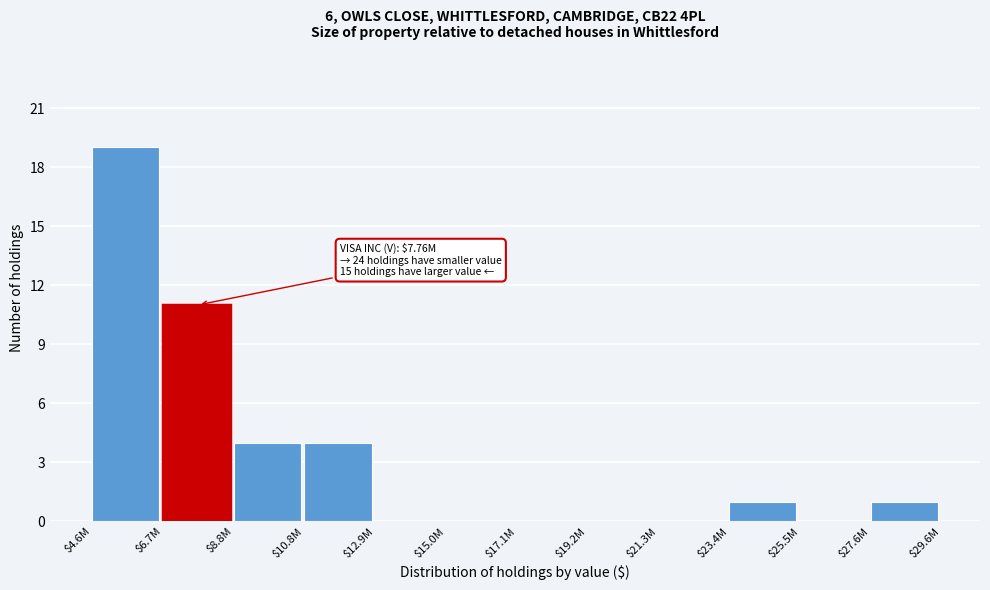

What is the greatest value displayed?

19